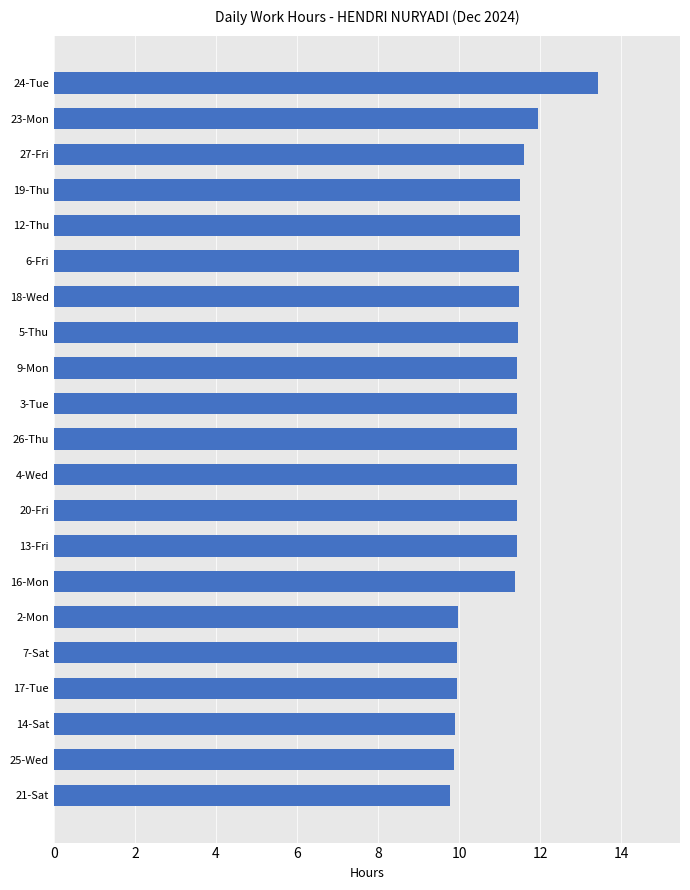

What value does the data have at 18-Wed?

11.5